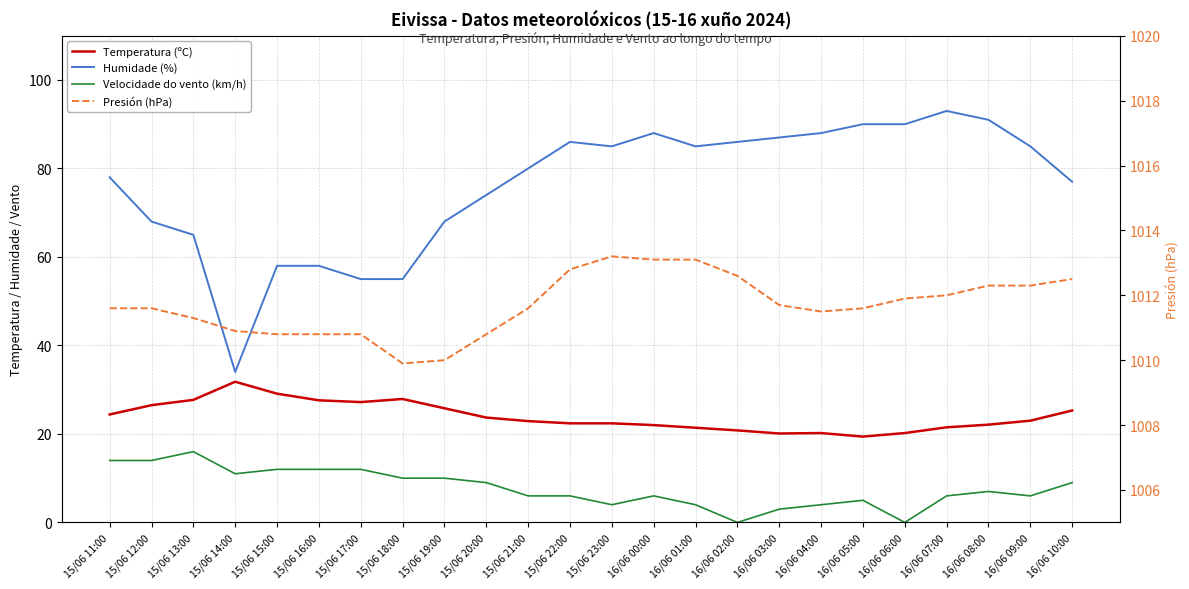

In Humidade (%), how many points are lower than both neighbors (excluding endpoints)?

3